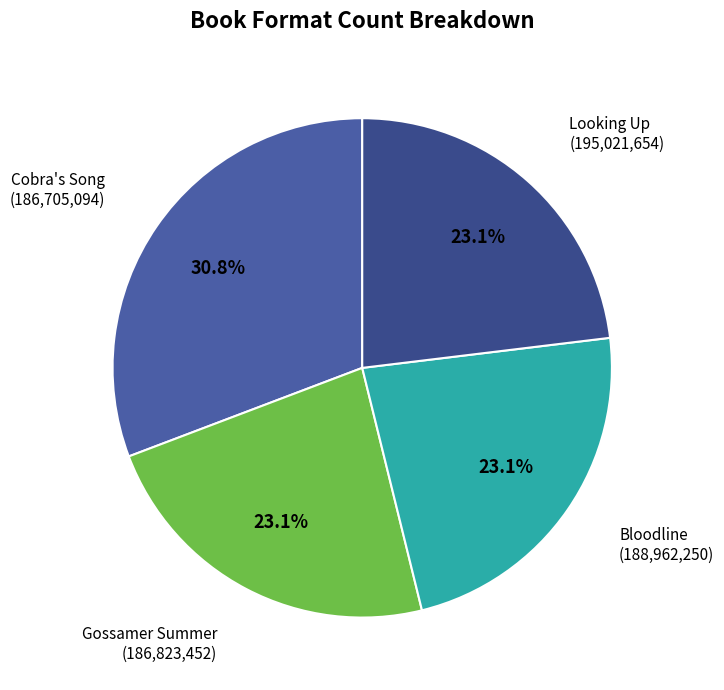

The Gossamer Summer slice represents 37% of the pie. True or false?

False